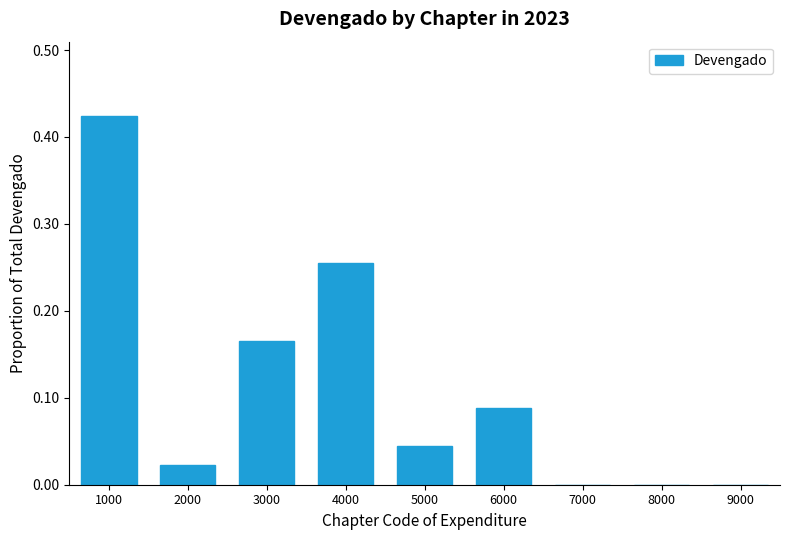

Is it true that the value at 9000 is -0.3?

False